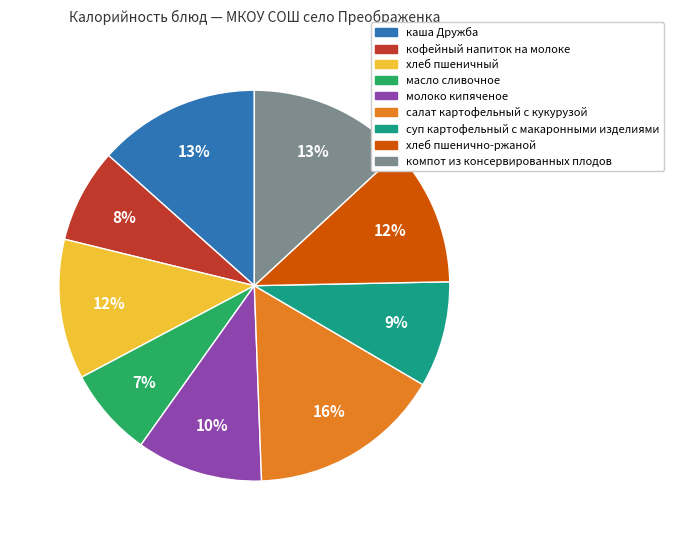

Is the sum of масло сливочное and молоко кипяченое greater than half?

No